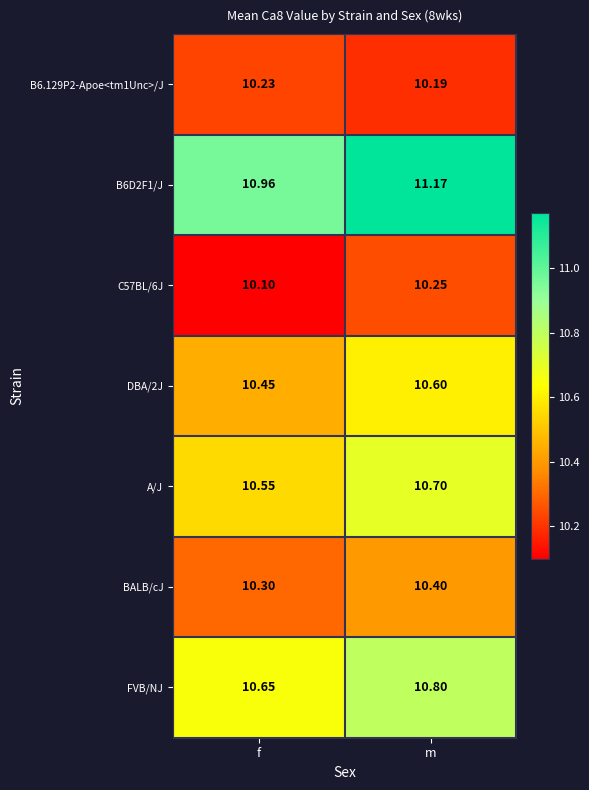

List the labels in order of DBA/2J value, largest first.

m, f